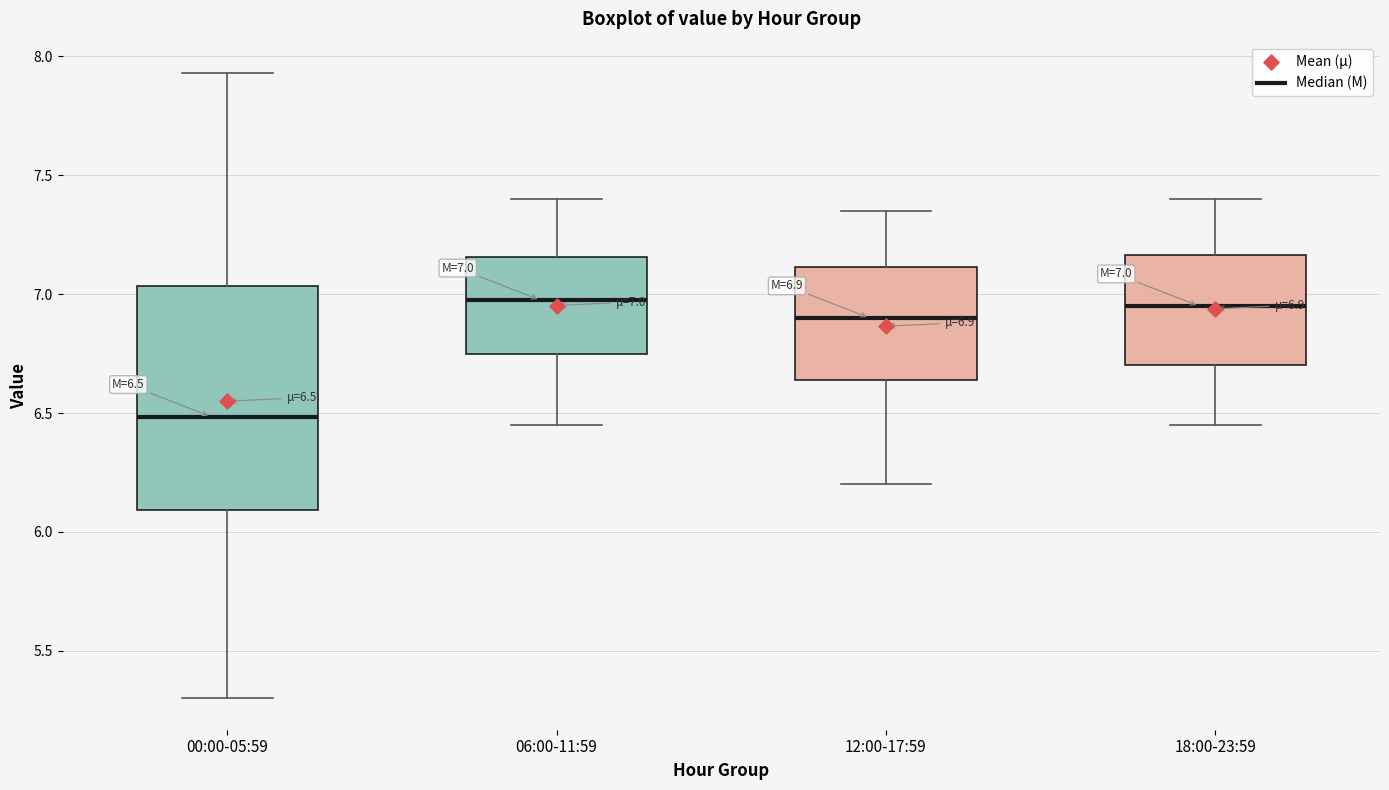

Comparing the boxes themselves (not the whiskers), which one is the tallest?

00:00-05:59